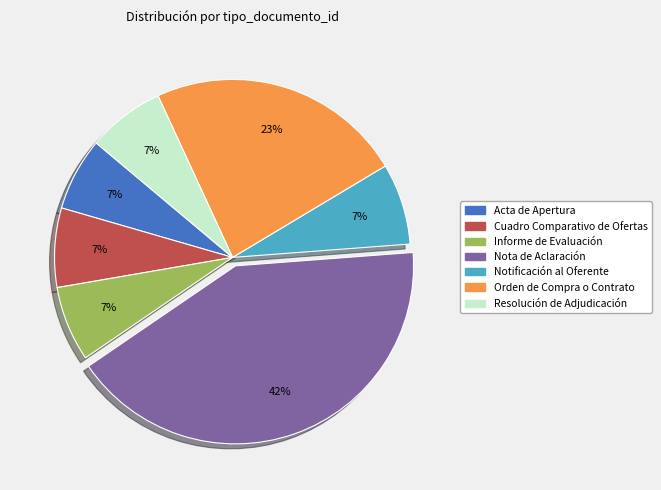

To the nearest percent, what percentage of the pie is Resolución de Adjudicación?

7%